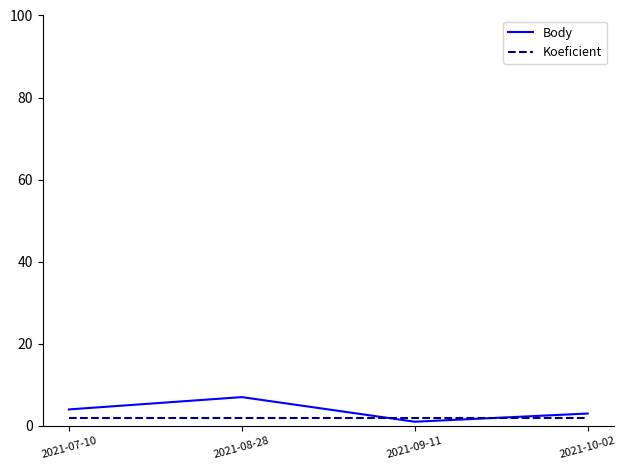

Which series has the largest total across all categories?

Body